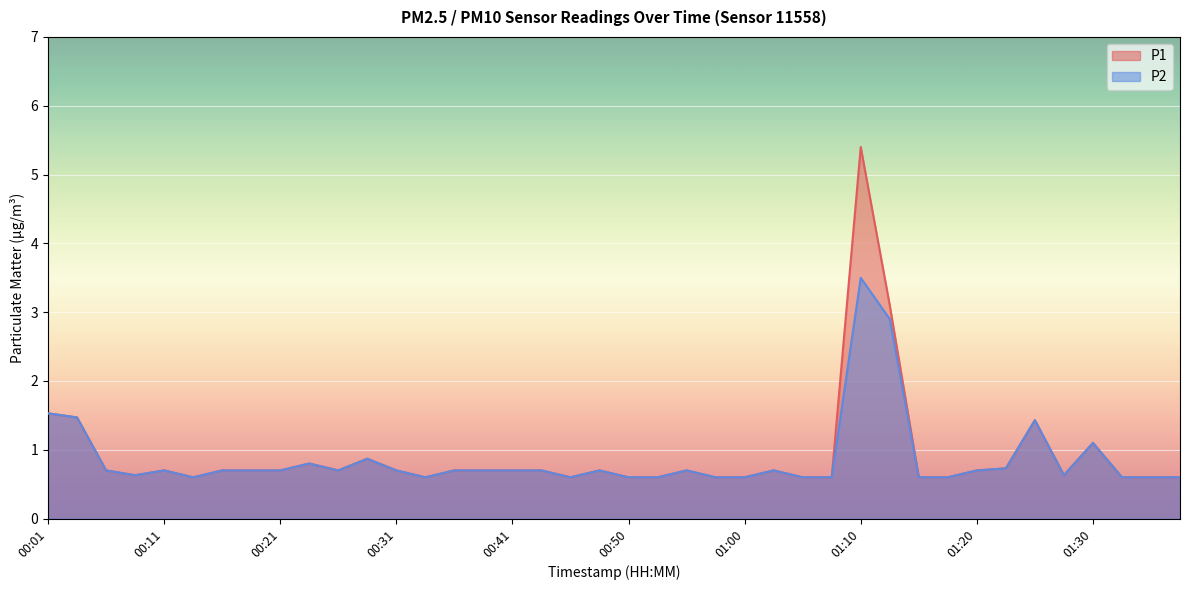

List the series in order of their overall mean, lowest first.

P2, P1